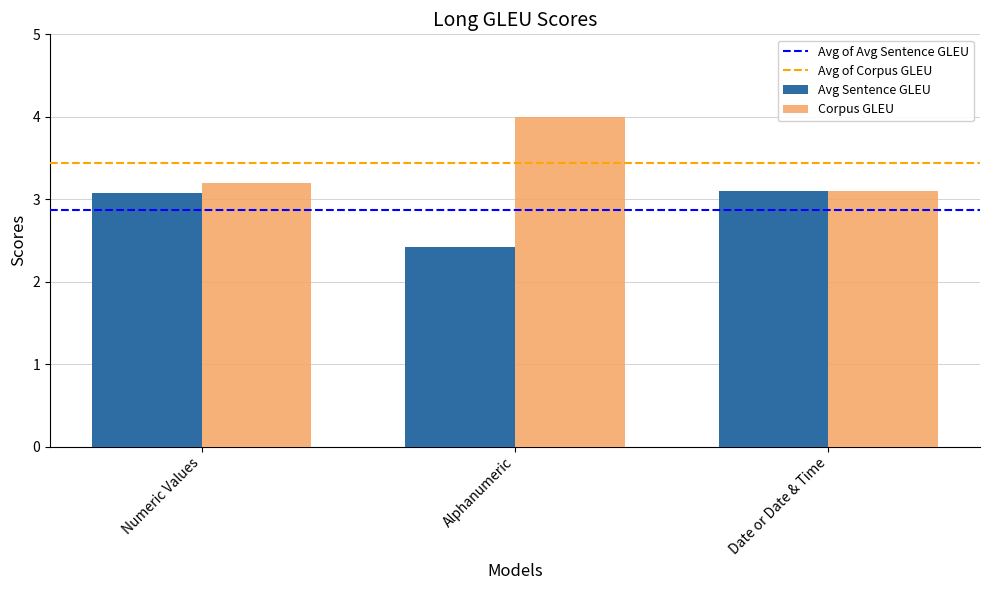

What is the difference between the second highest and second lowest values in the Corpus GLEU series?

0.0